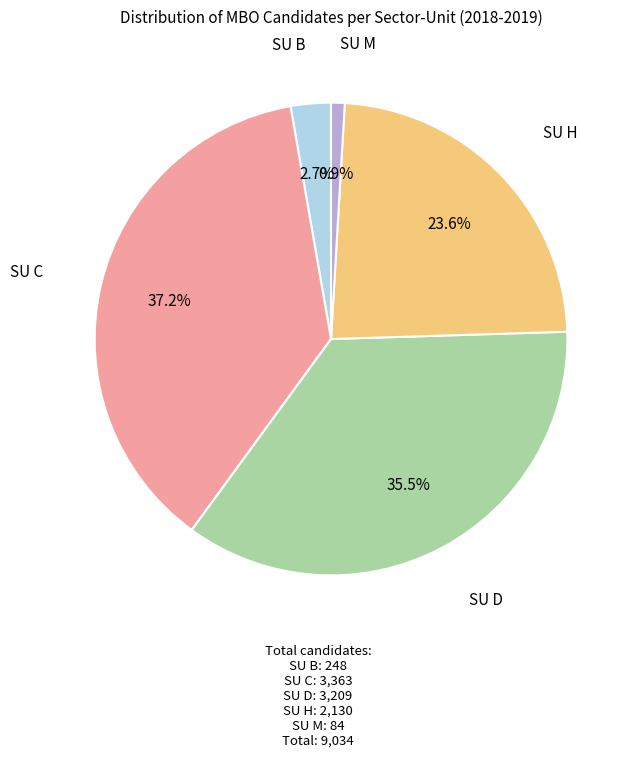

Which slice is the largest?

SU C